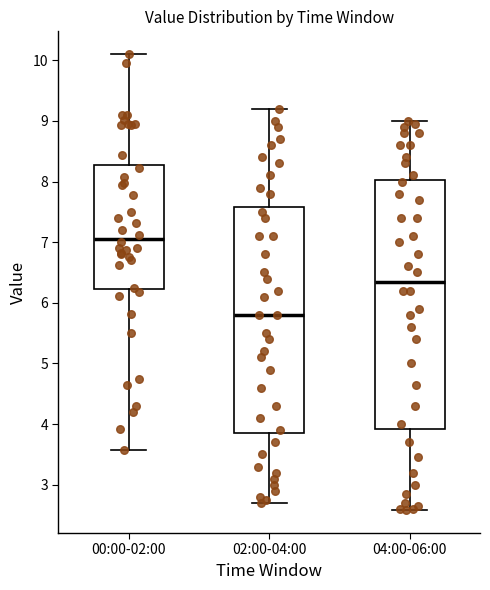

Which box's median line is the lowest?

02:00-04:00